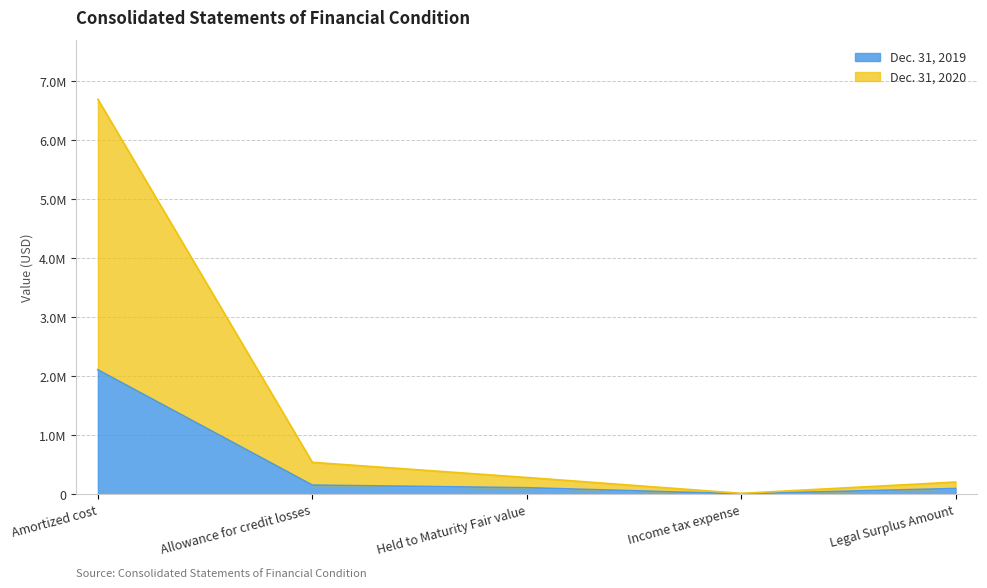

In Dec. 31, 2020, how many points are lower than both neighbors (excluding endpoints)?

1